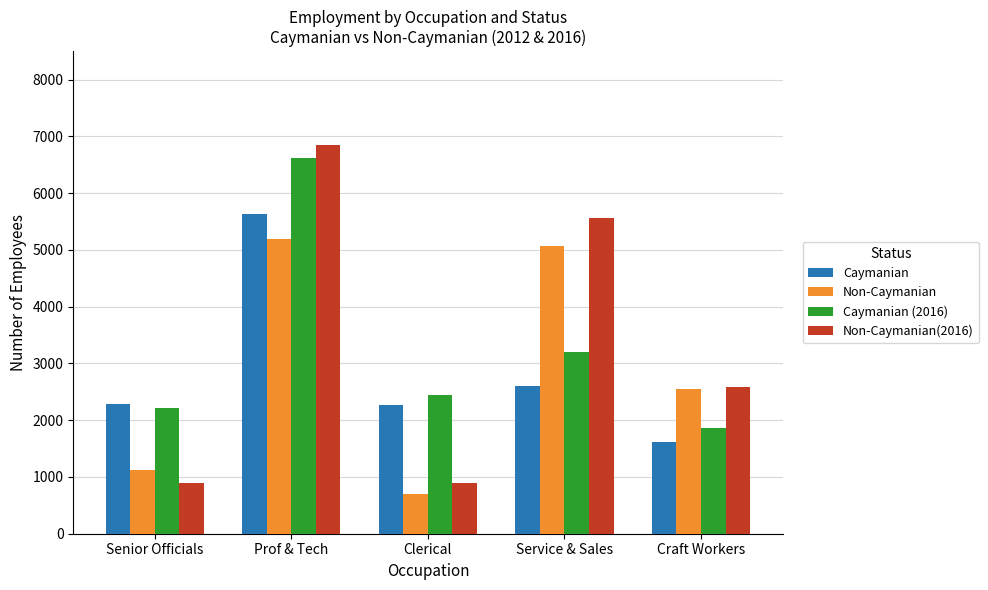

Which category has the highest value in the Caymanian series?

Prof & Tech